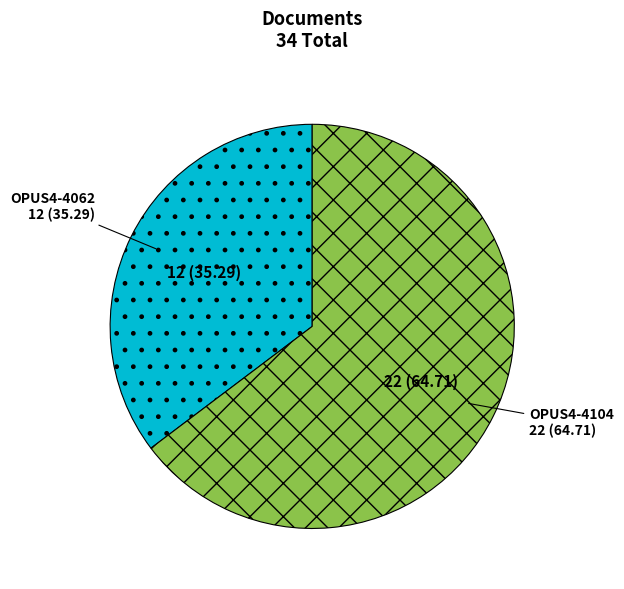

Which has a higher value, OPUS4-4062 or OPUS4-4104?

OPUS4-4104